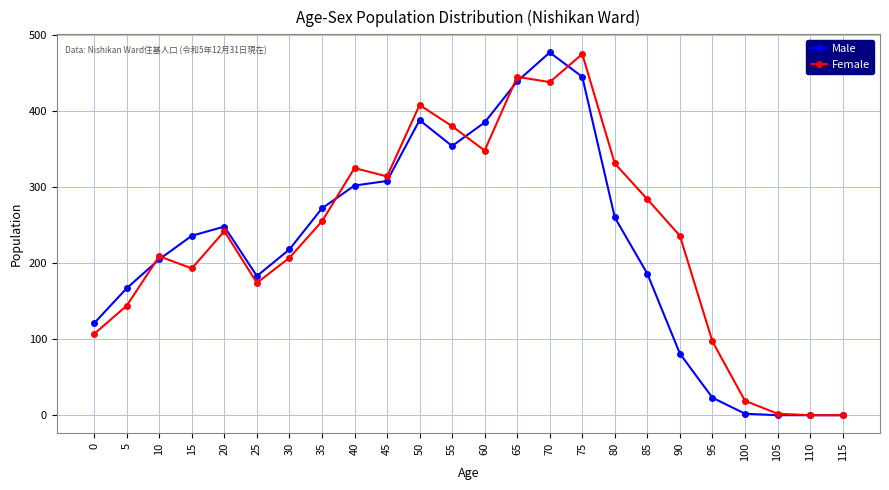

What is the spread (max minus min) of values at 60?

37